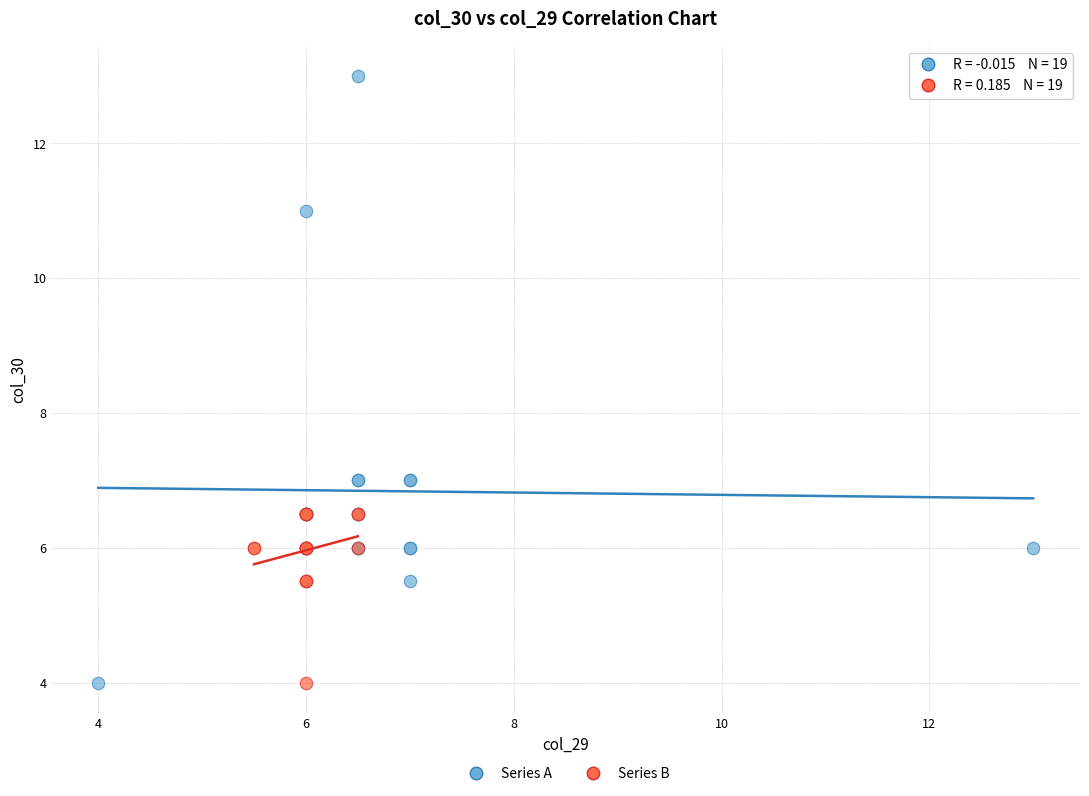

Which series has the widest spread of Y values?

Series A